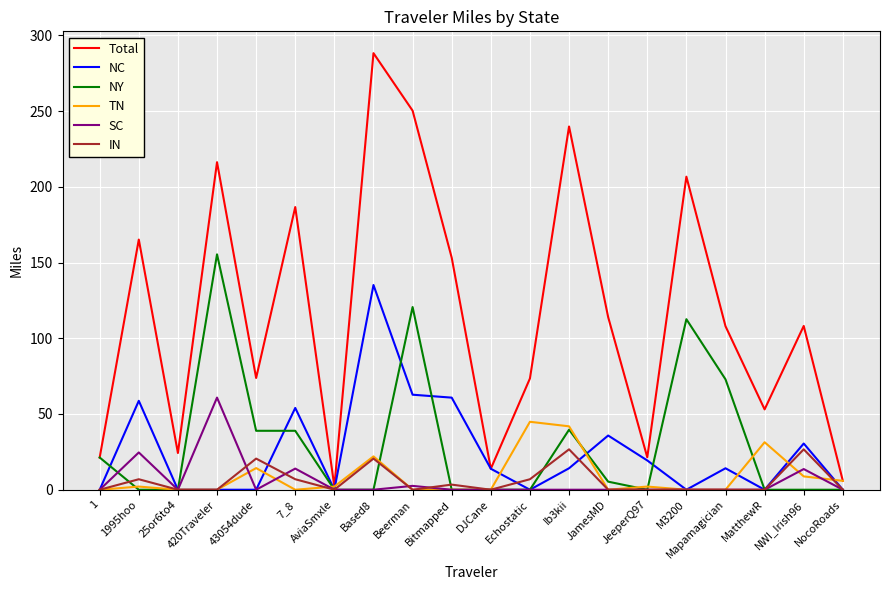

In TN, how many points are higher than both neighbors (excluding endpoints)?

6